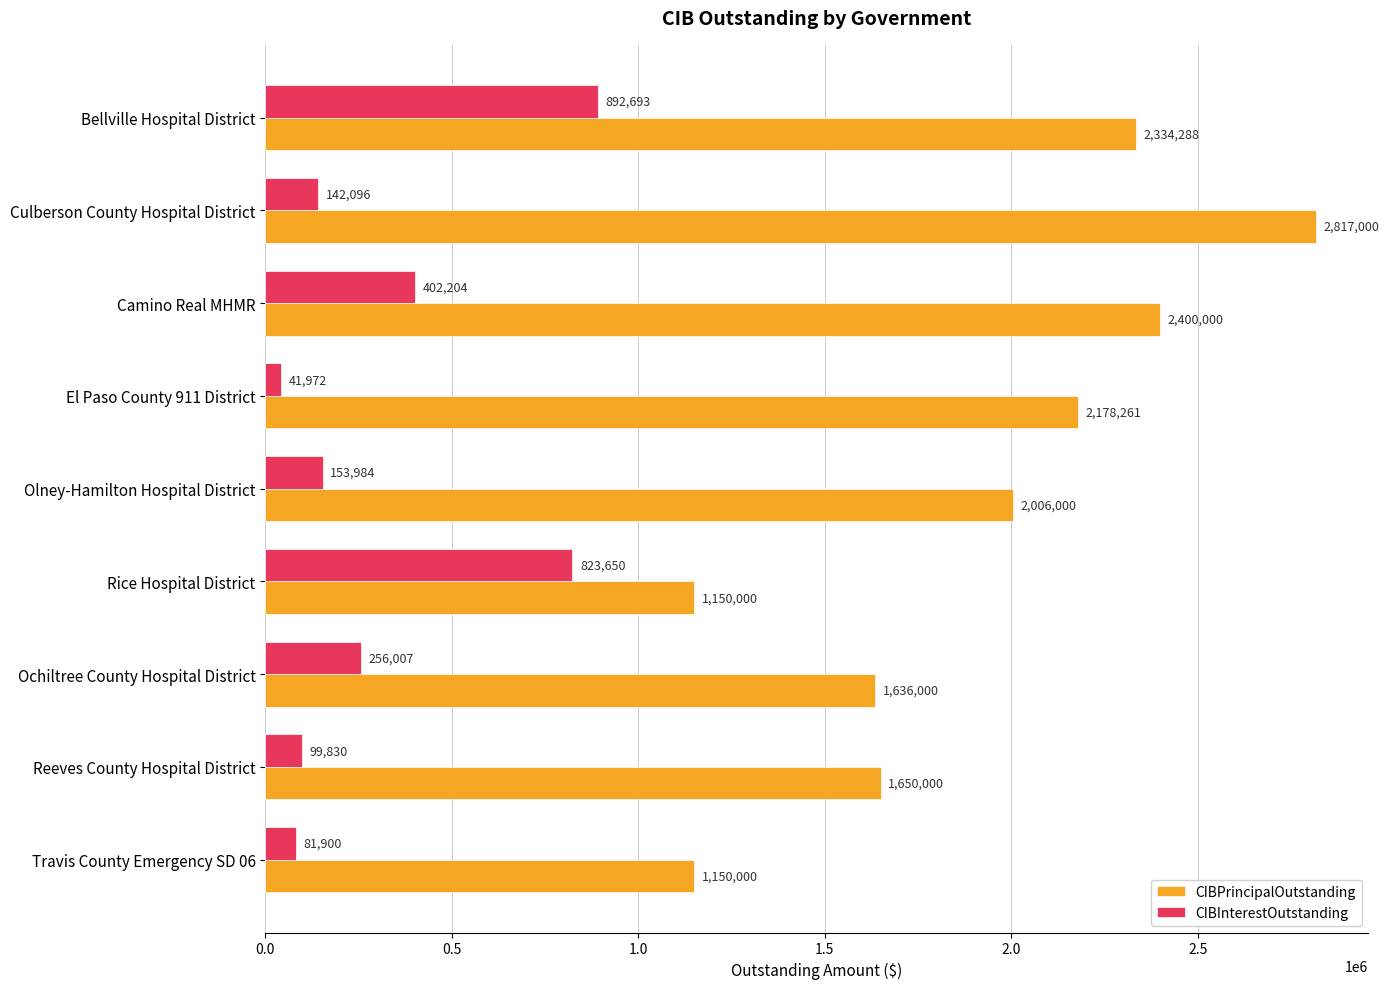

How many data points in CIBInterestOutstanding are above 153984?

5